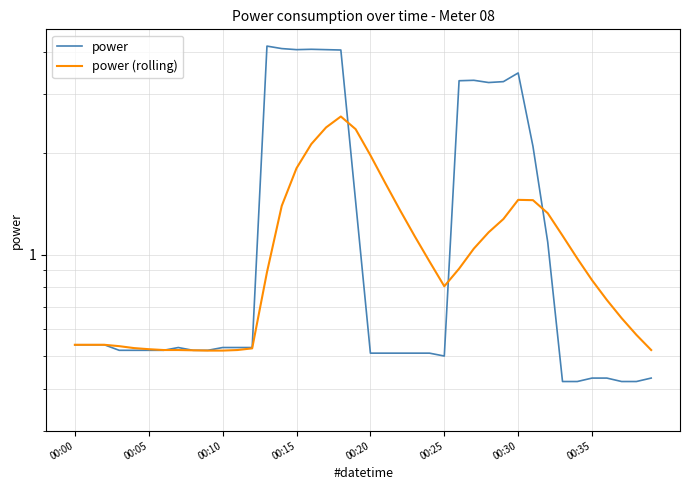

What is the difference between the second highest and second lowest values in the power (rolling) series?

1.9